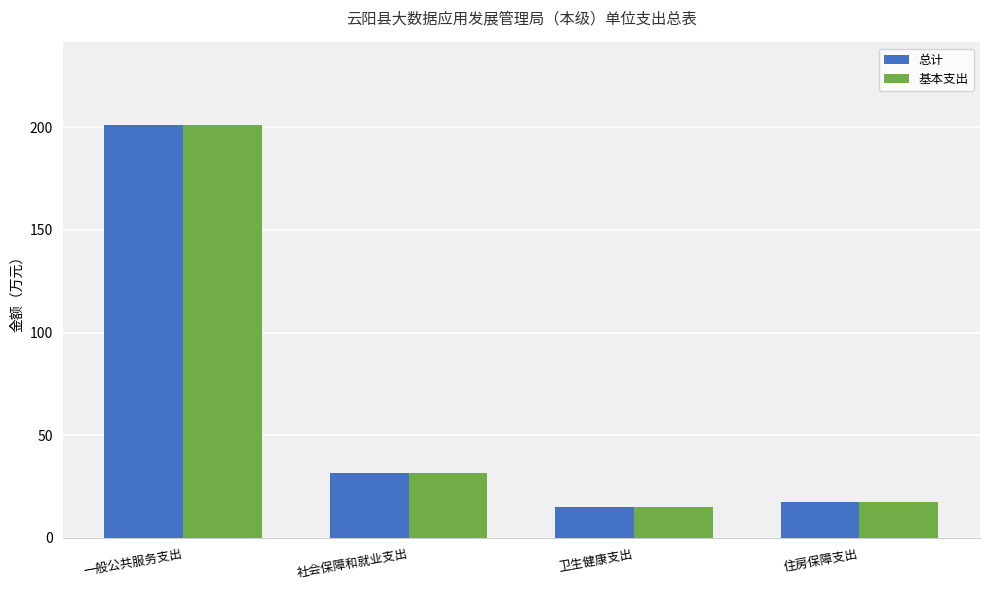

Read the 总计 value at 卫生健康支出.

14.9